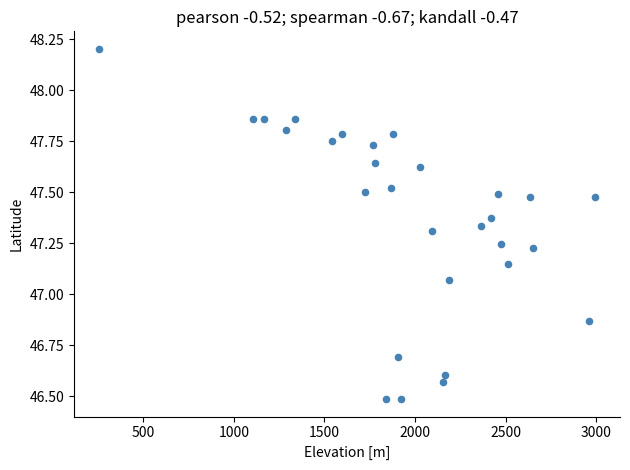

What is the range of X values (max minus min)?

2740.0